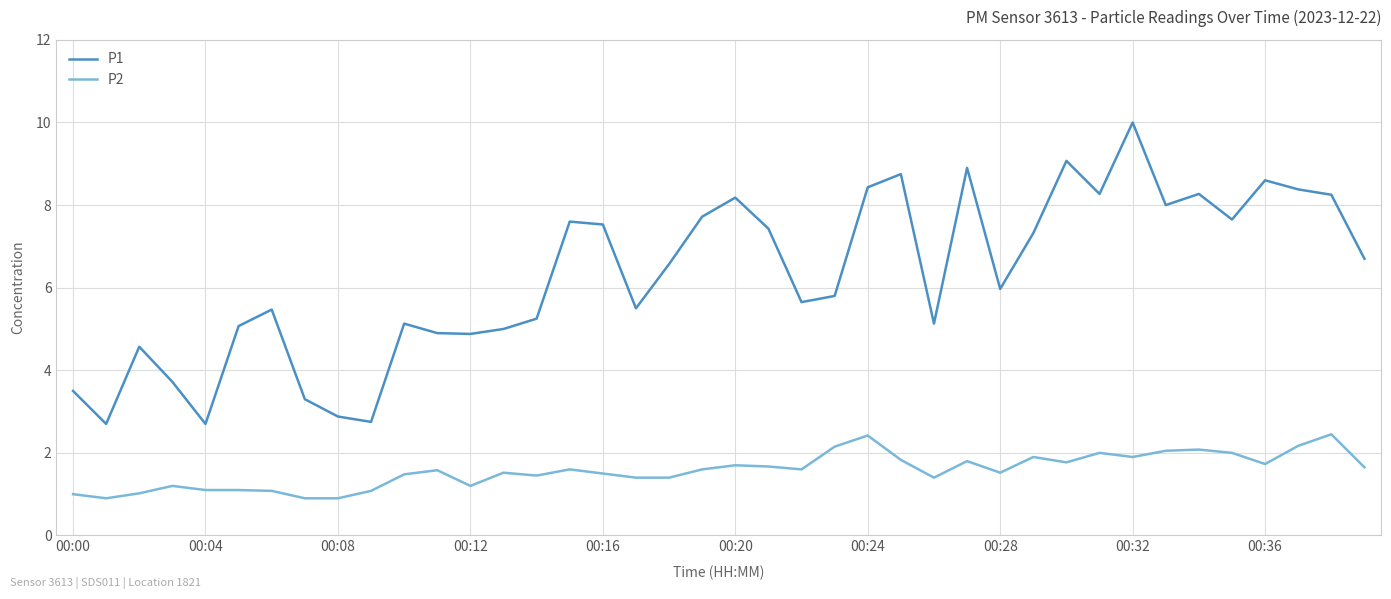

List the series in order of their overall mean, highest first.

P1, P2